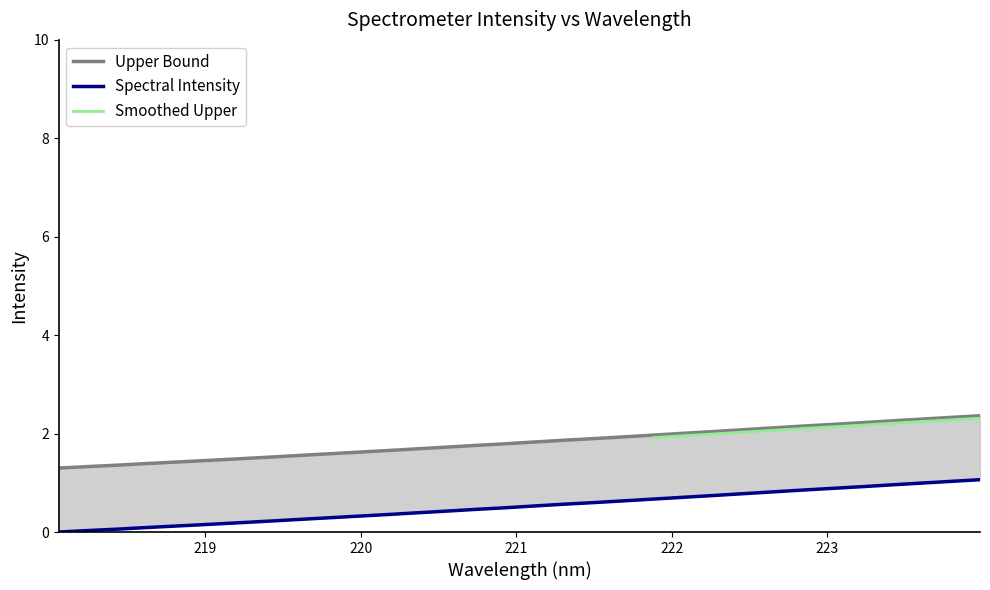

Is it true that the value at 219.589 is 2.7?

False